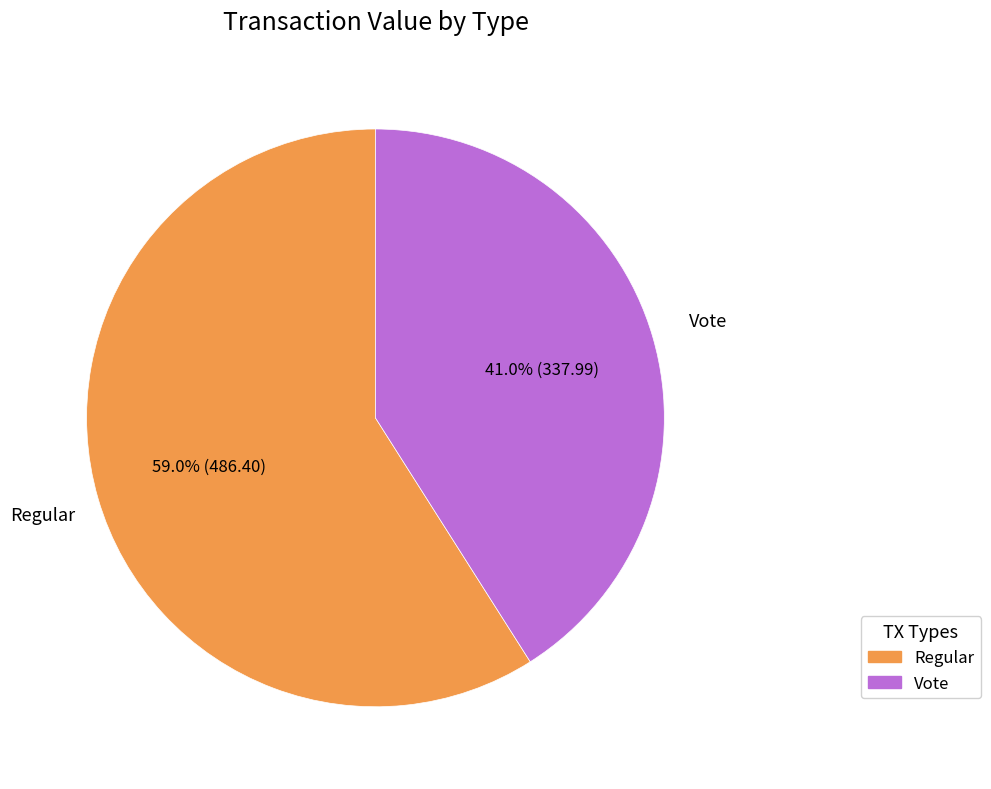

Is there a majority slice in this chart?

Yes